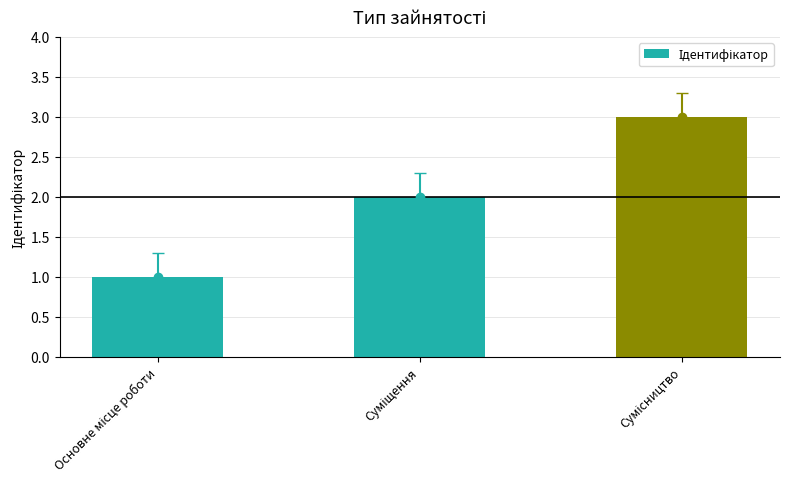

What is the difference between the maximum and minimum values?

2